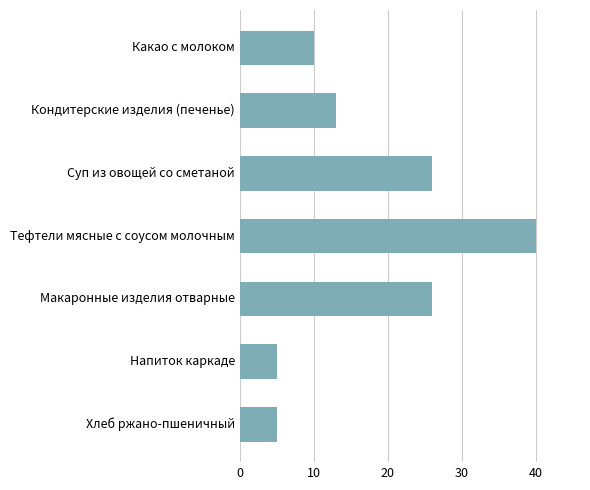

Reading top to bottom, extract all data points from this chart.

10	13	26	40	26	5	5